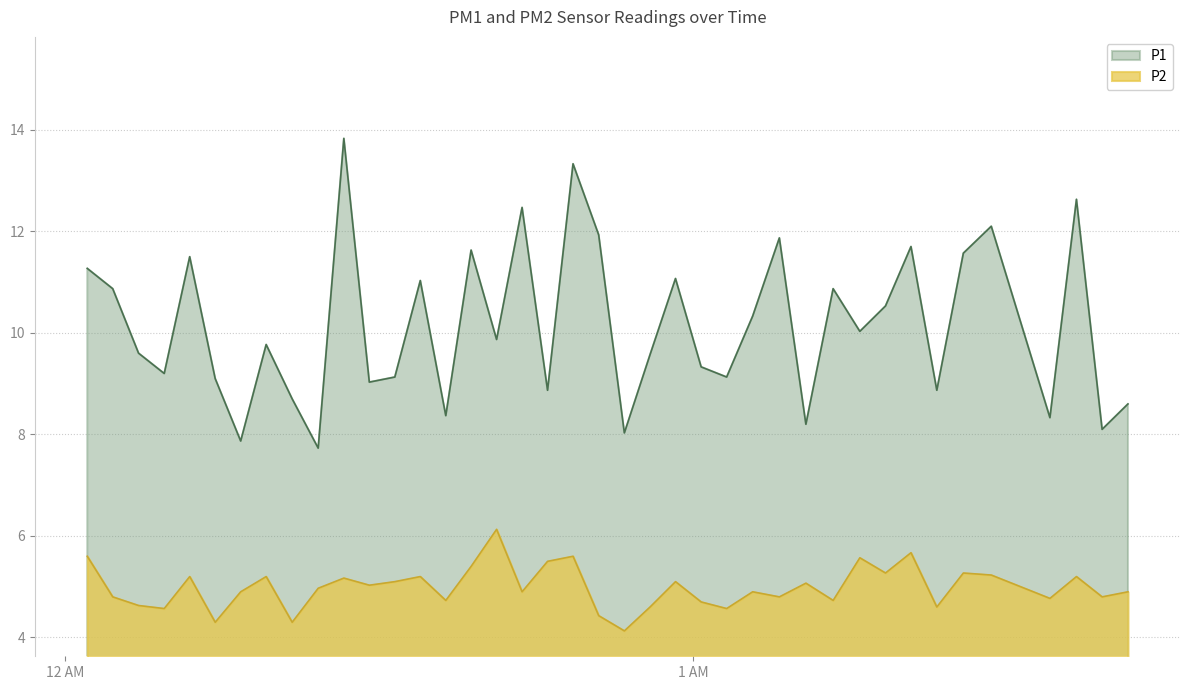

True or false: P1 and P2 intersect in this chart.

False